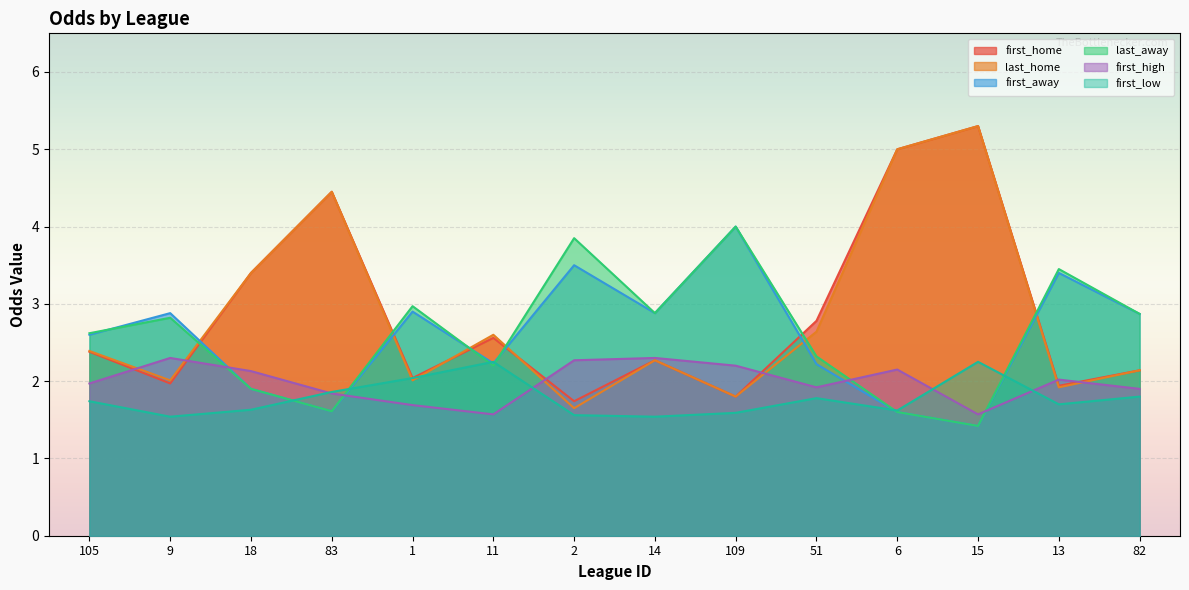

What is the average value of the last_away series?

2.6